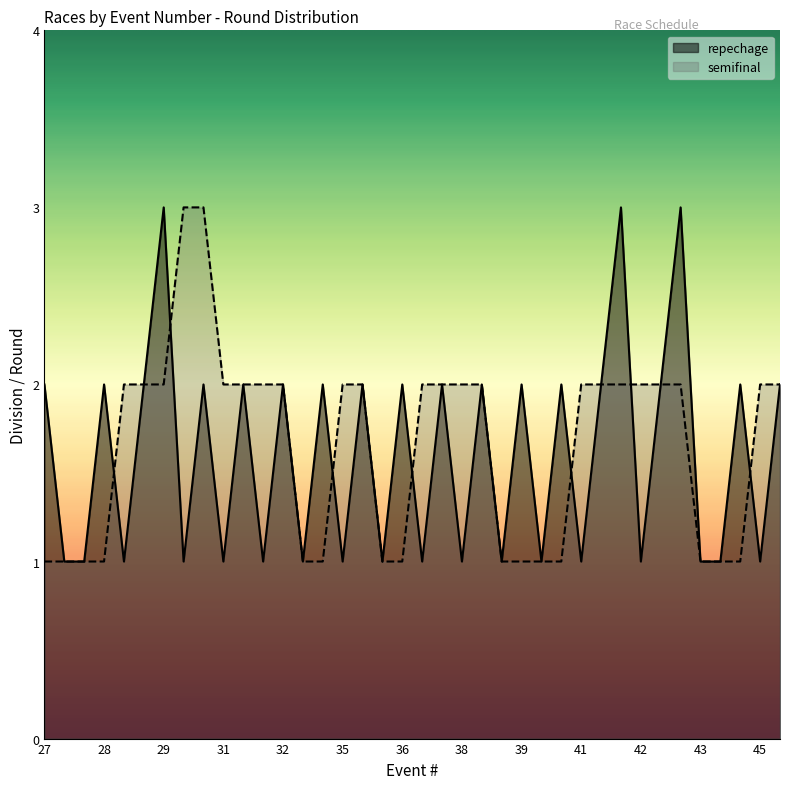

True or false: semifinal has more than 1 interior local peaks.

False